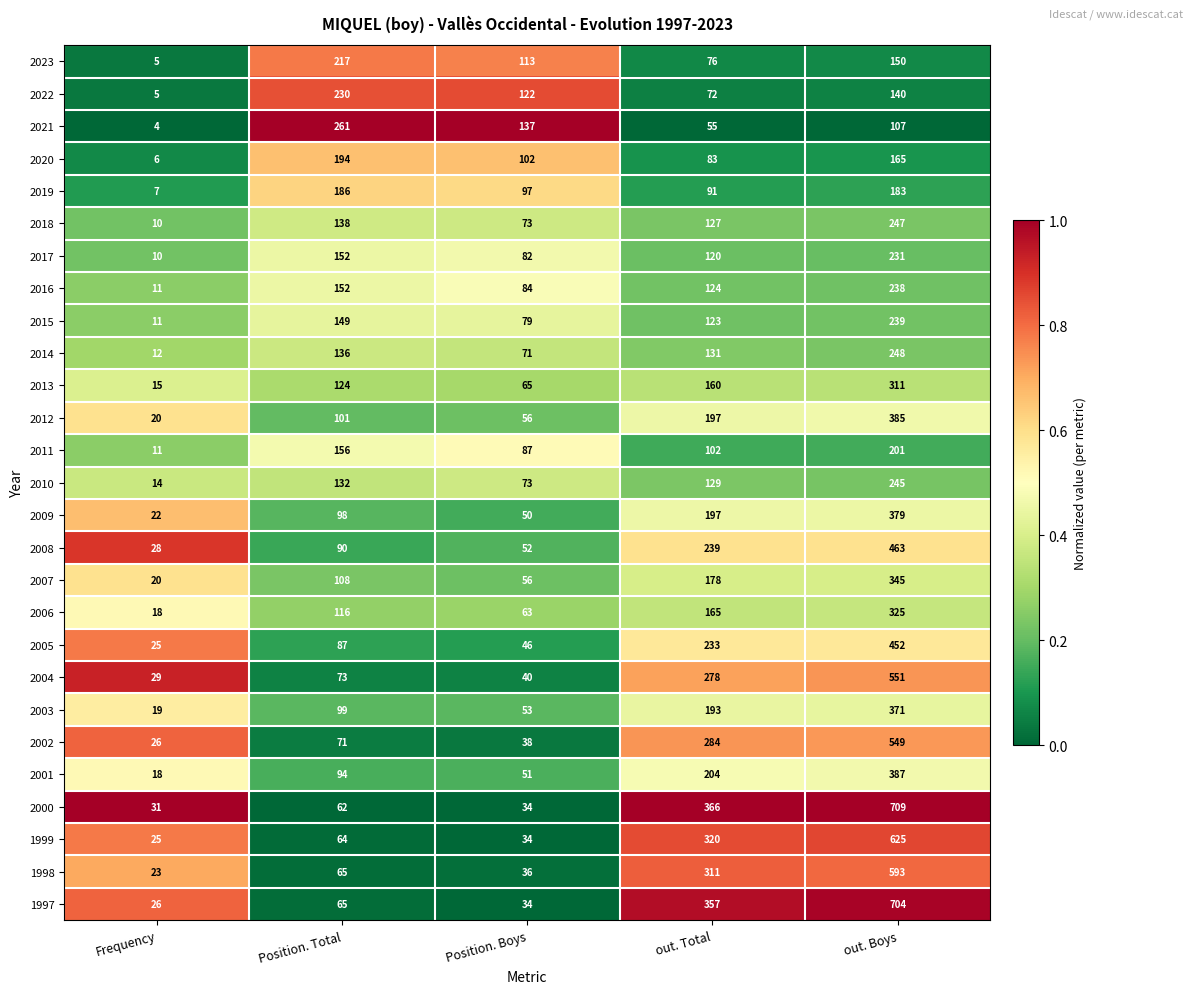

What is the difference between the highest and lowest values at Position. Total?

199